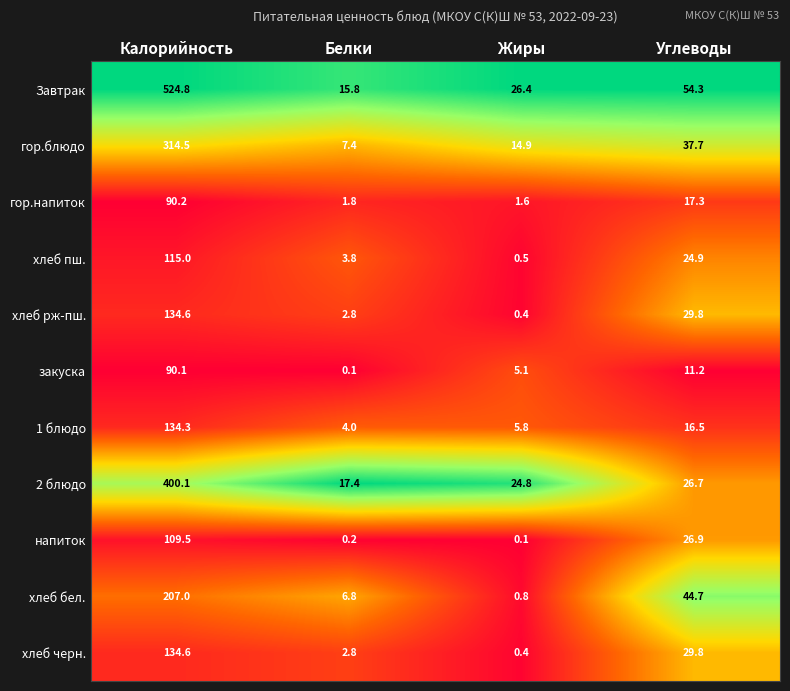

At how many categories does at least one series exceed 0?

4